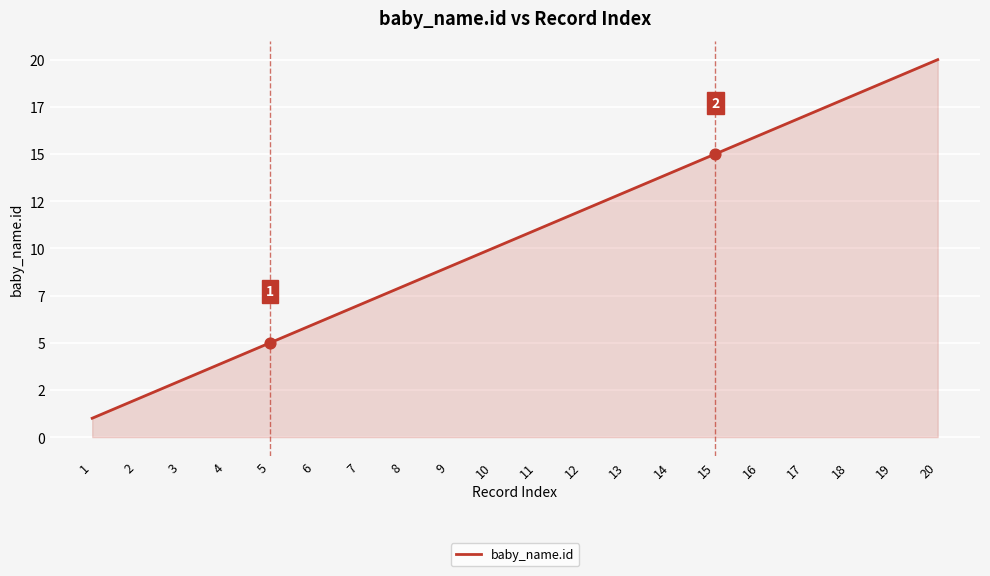

Between 15 and 1, which is larger?

15